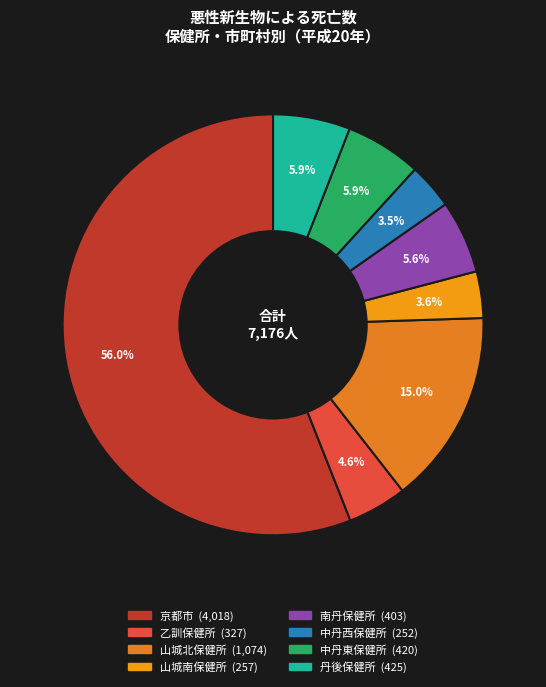

Count the number of slices in the pie.

8